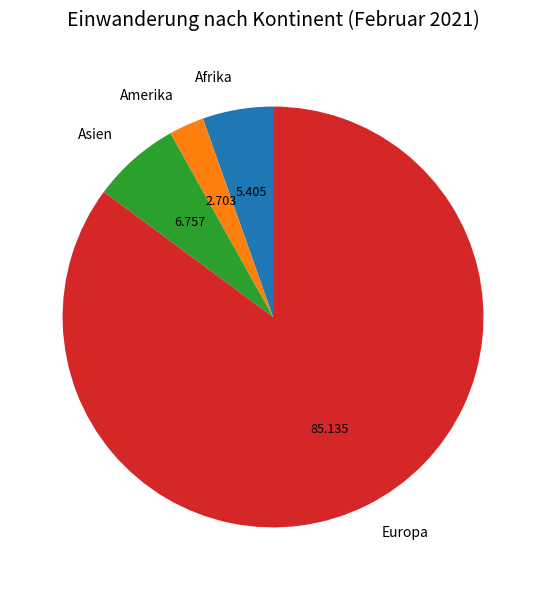

Do Asien and Amerika together represent more than half of the pie?

No